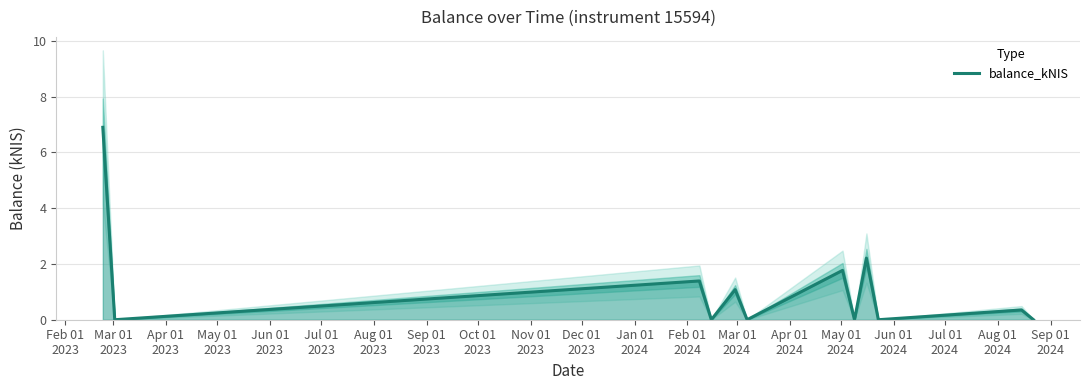

Reading left to right, extract all data points from this chart.

6.9	0.0	1.4	0.0	1.1	0.0	1.8	0.0	2.2	0.0	0.3	0.0